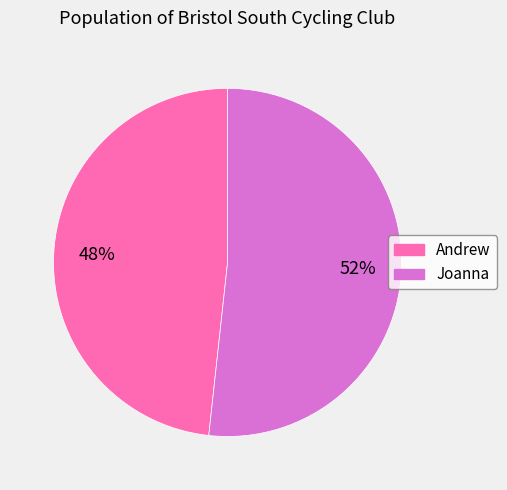

To the nearest percent, what percentage of the pie is Joanna?

52%